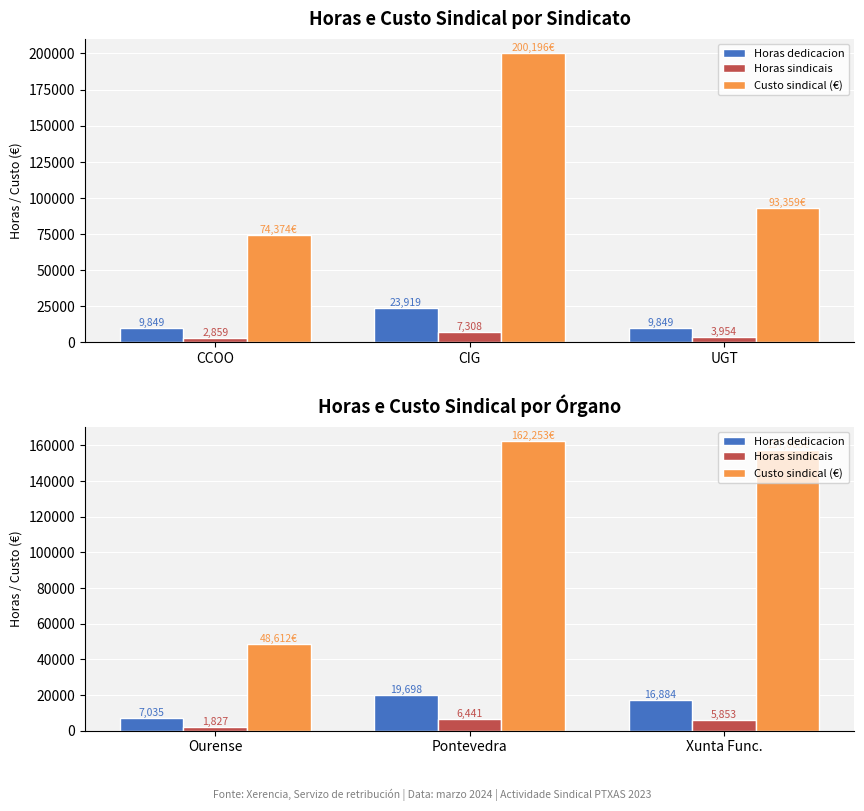

How many data points in Horas sindicais are less than 5853?

1